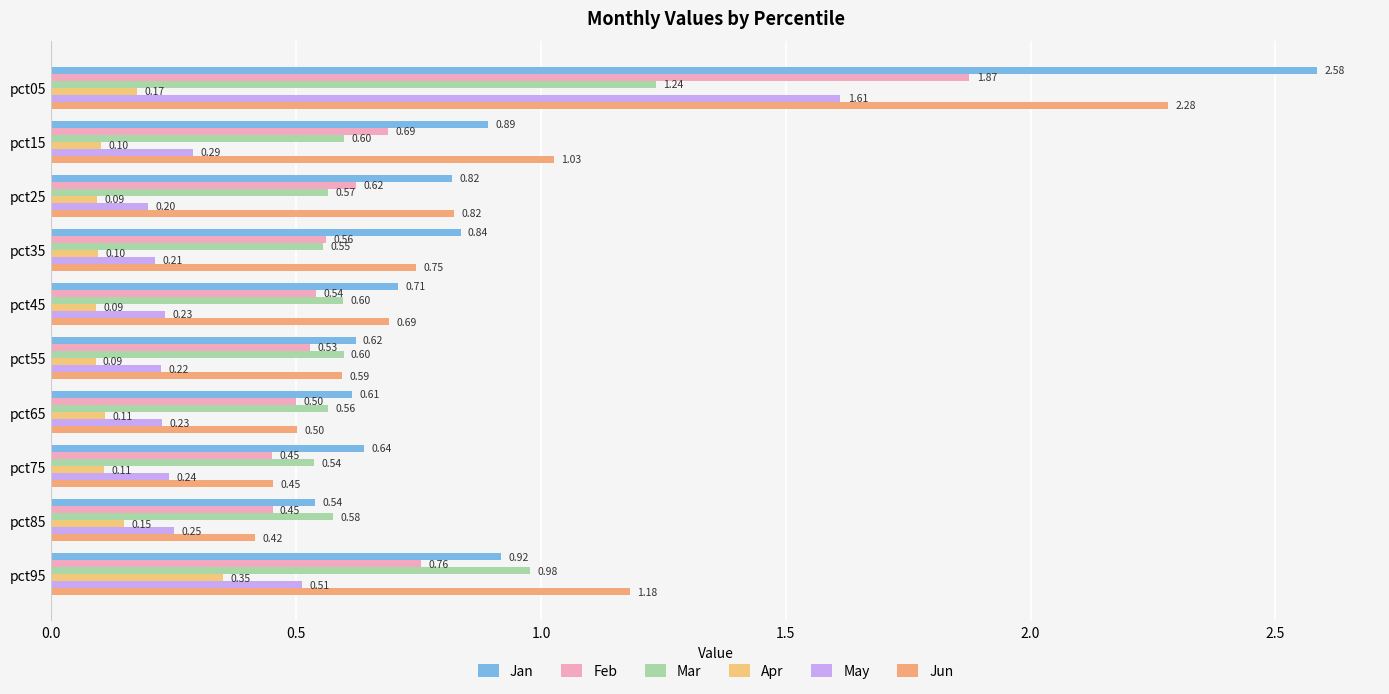

What are all the series names shown in the legend?

Jan, Feb, Mar, Apr, May, Jun